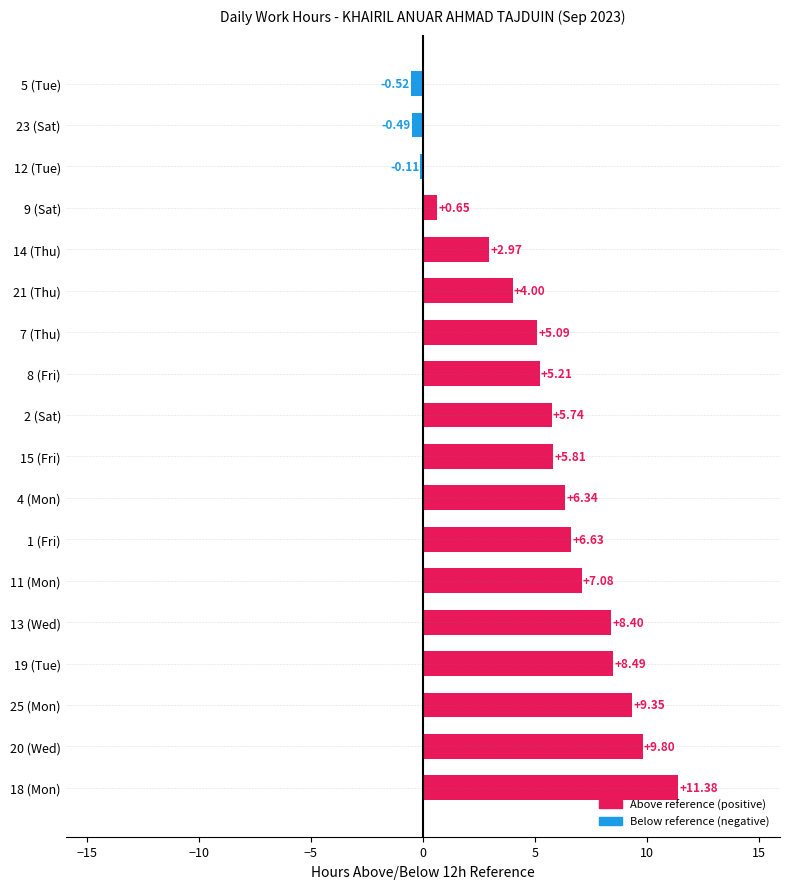

What is the difference between the second highest and minimum values?

10.3